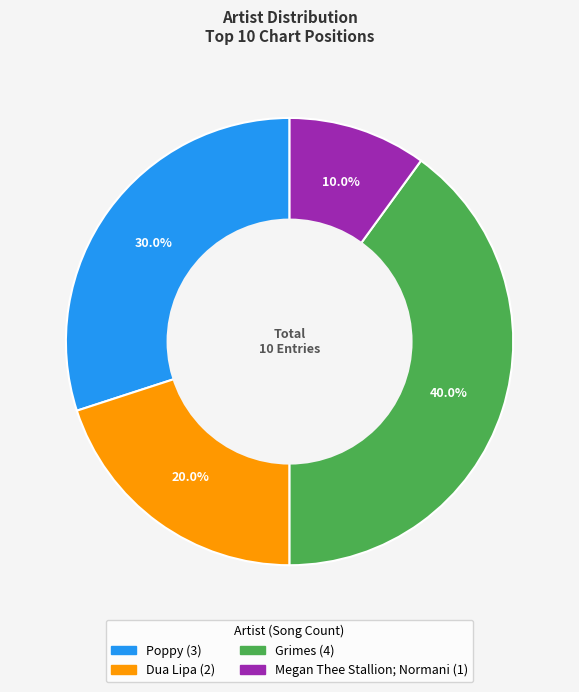

Rank the categories by value from highest to lowest.

Grimes, Poppy, Dua Lipa, Megan Thee Stallion; Normani